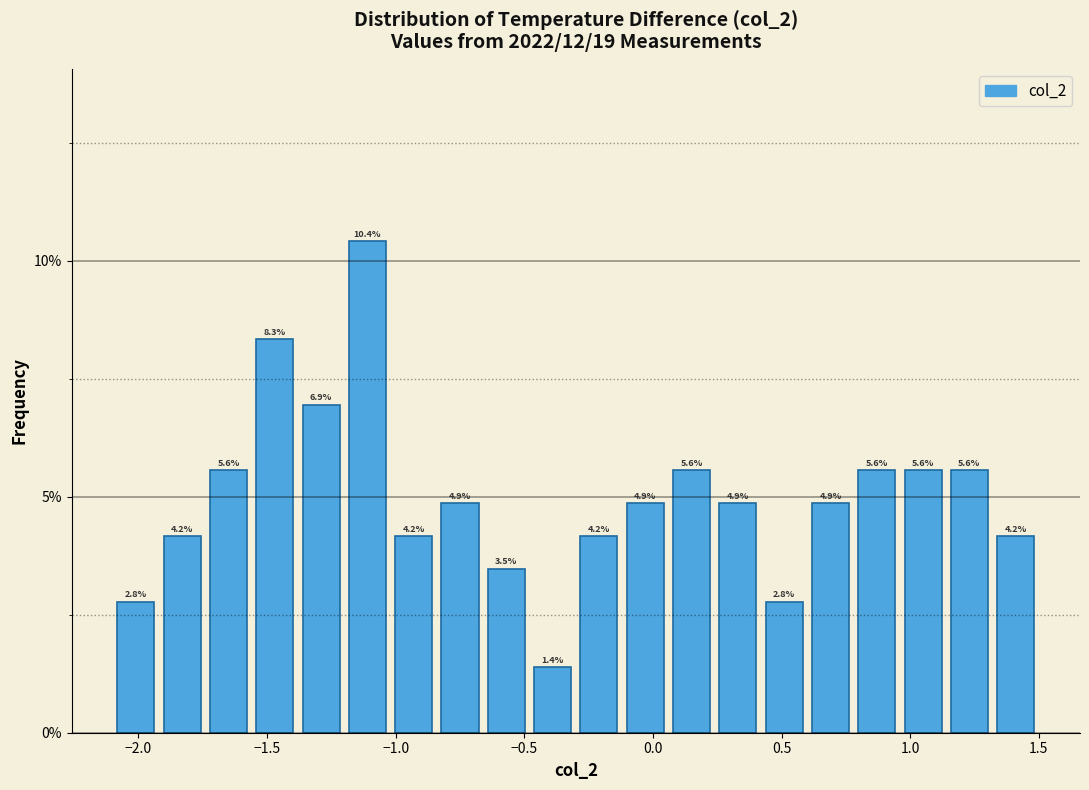

Read against the x-axis, roughly where is the centre of the tallest bar?

-1.10